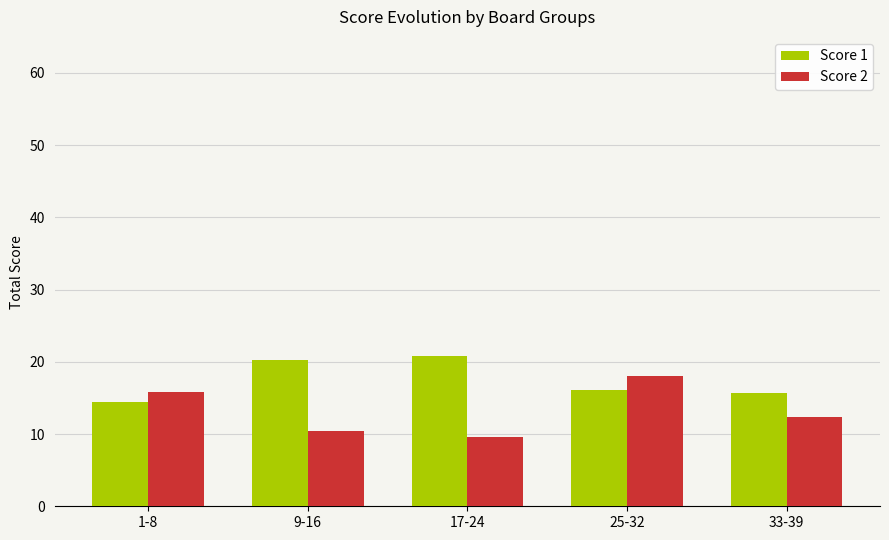

How many groups of bars are there?

5